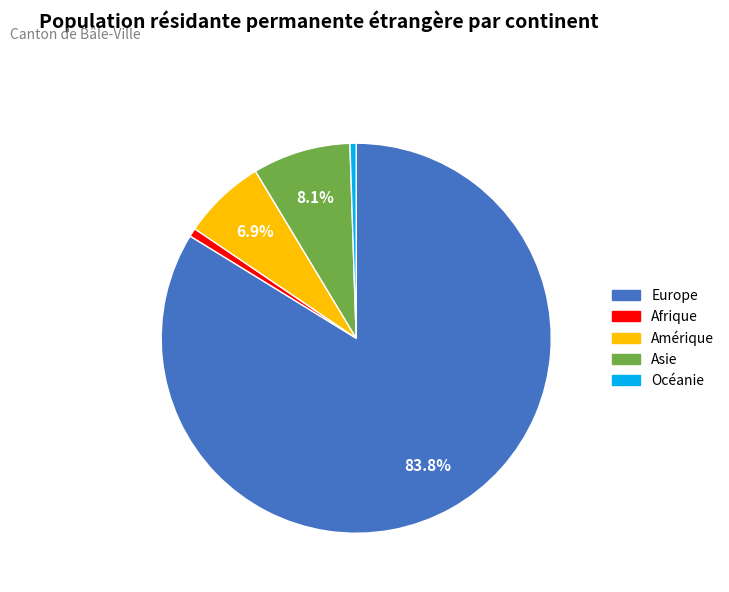

How many segments does this pie chart have?

5